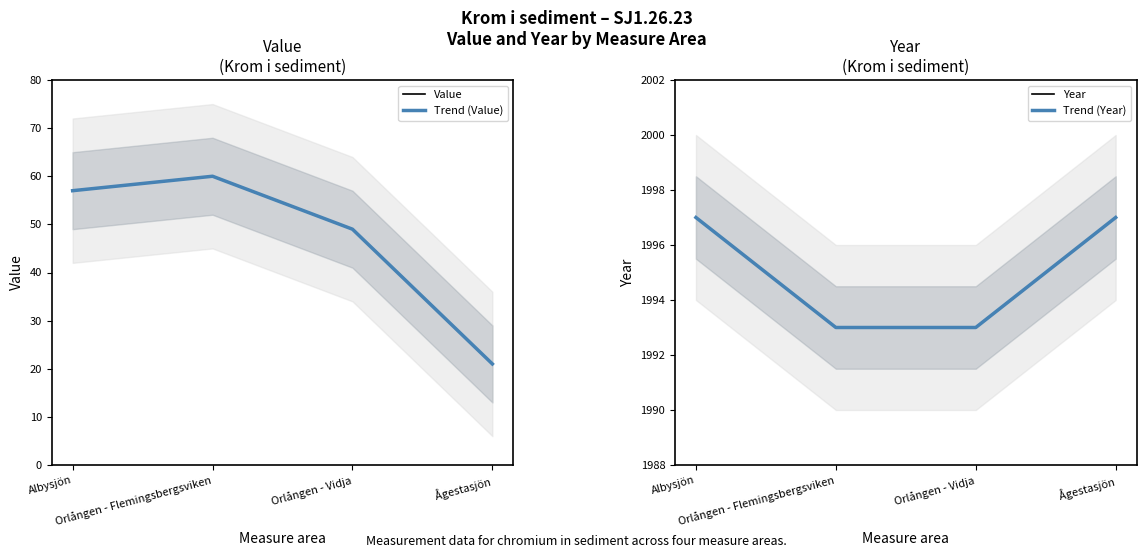

How many categories are shown in the chart?

4